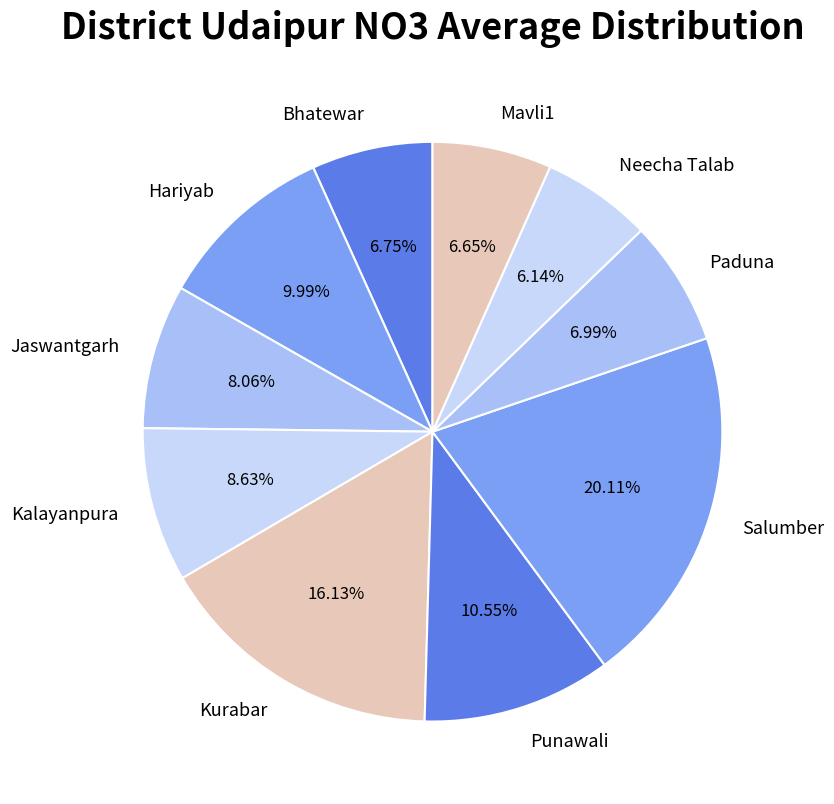

Which has a higher value, Punawali or Neecha Talab?

Punawali